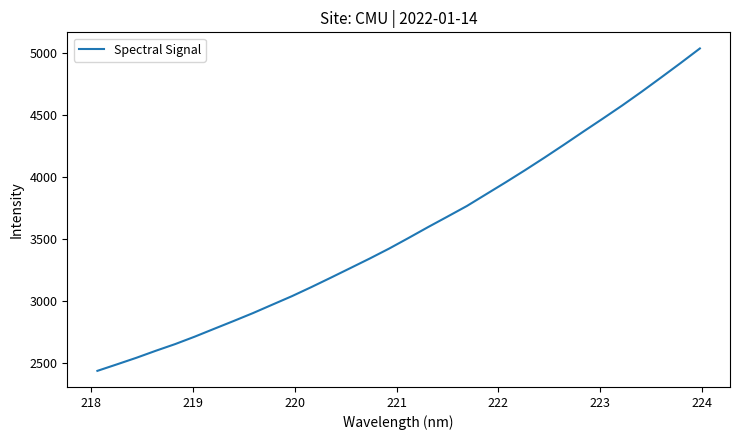

What is the maximum value shown in the chart?

5040.4